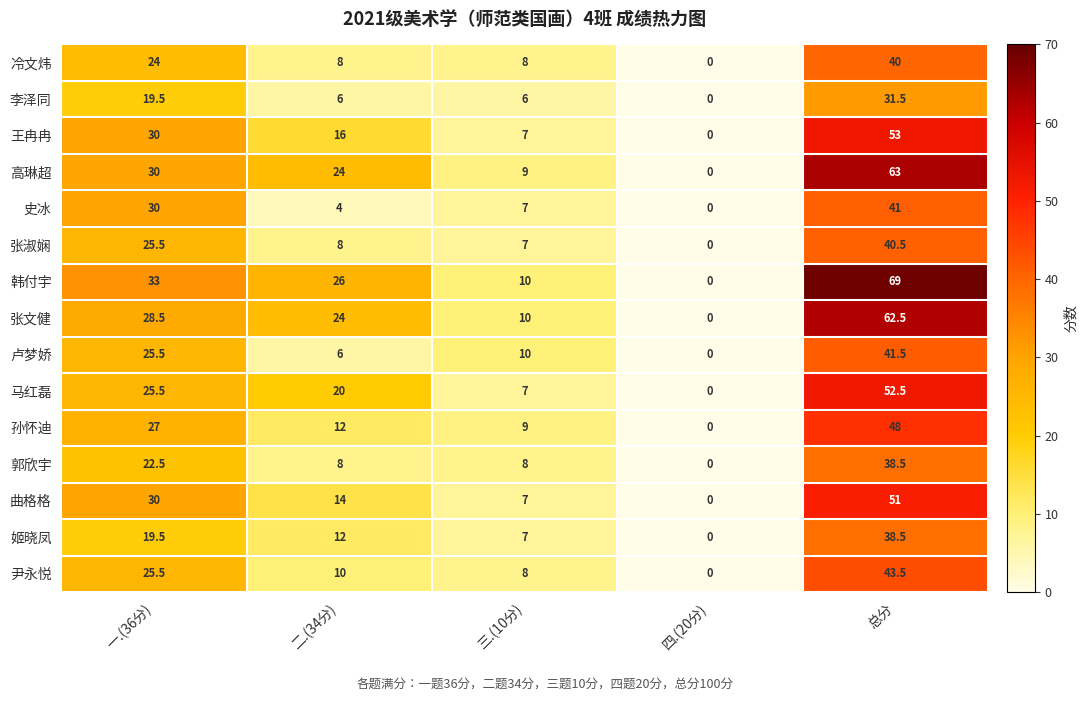

The value of 曲格格 at 三.(10分) is 10.6. True or false?

False